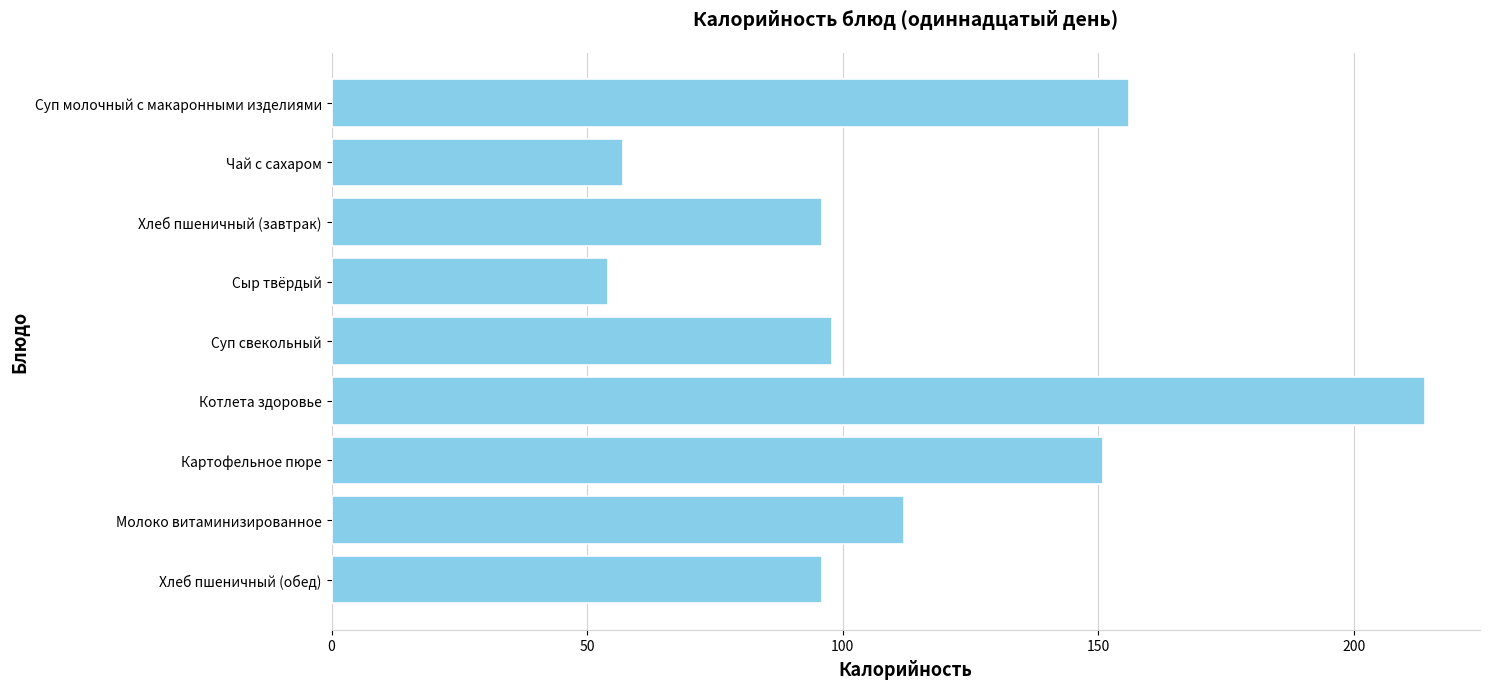

Reading top to bottom, what are all the values shown in this chart?

Суп молочный с макаронными изделиями=156	Чай с сахаром=57	Хлеб пшеничный (завтрак)=96	Сыр твёрдый=54	Суп свекольный=98	Котлета здоровье=214	Картофельное пюре=151	Молоко витаминизированное=112	Хлеб пшеничный (обед)=96